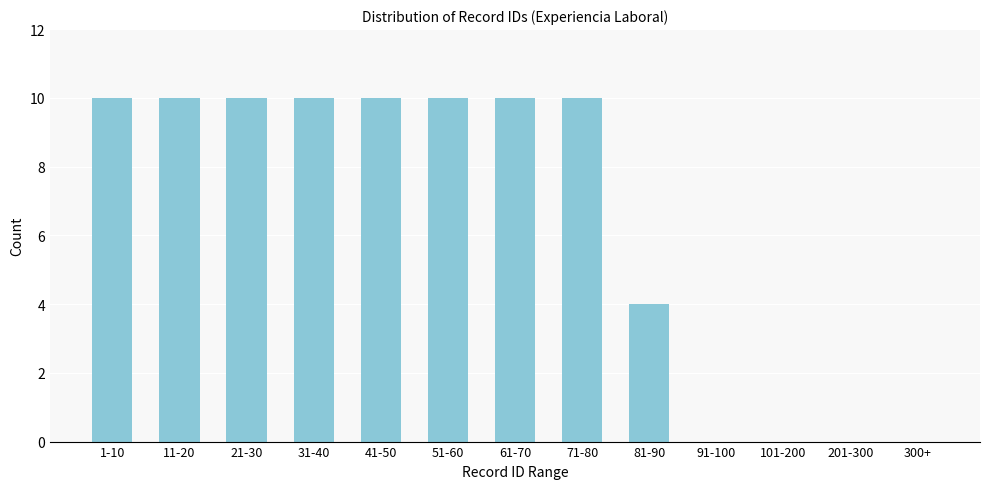

Reading left to right, list all the values displayed in this chart.

1-10=10	11-20=10	21-30=10	31-40=10	41-50=10	51-60=10	61-70=10	71-80=10	81-90=4	91-100=0	101-200=0	201-300=0	300+=0